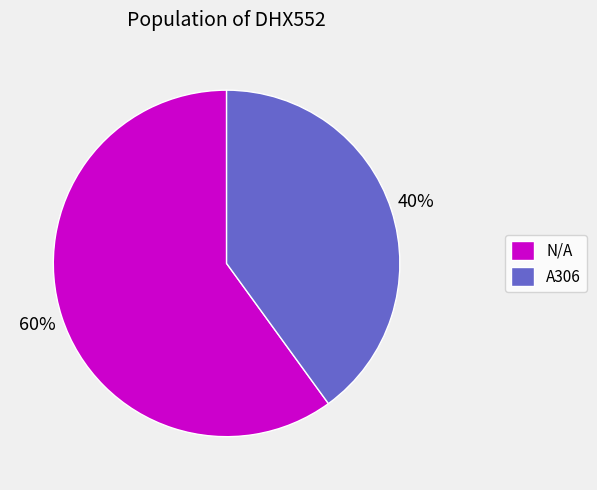

To the nearest percent, what is the difference between the A306 and N/A slice percentages?

20%